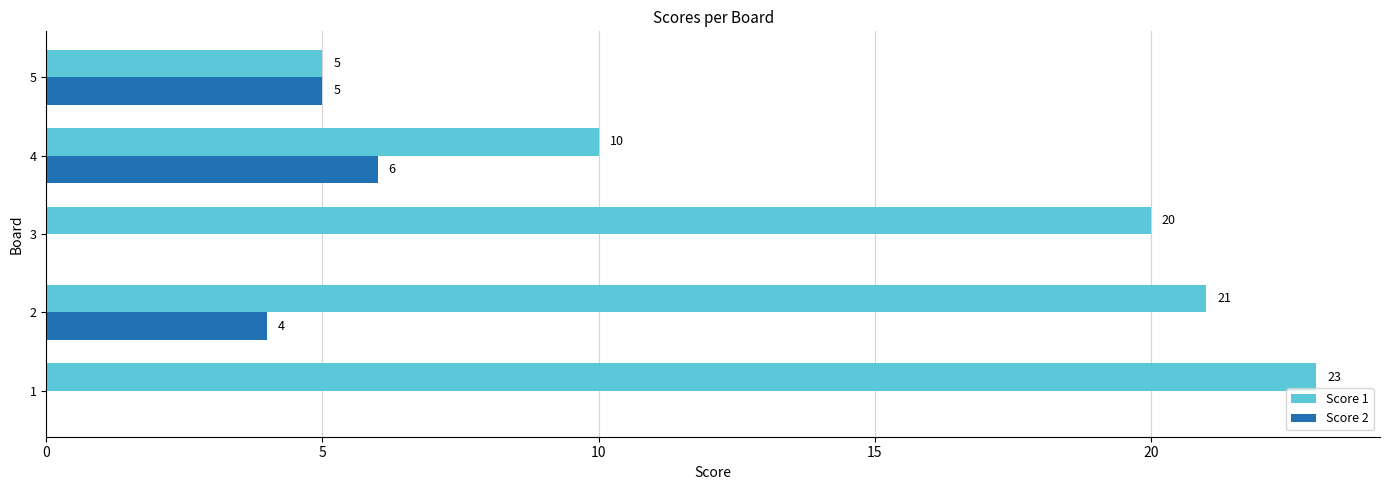

What is the maximum value shown in the chart?

23